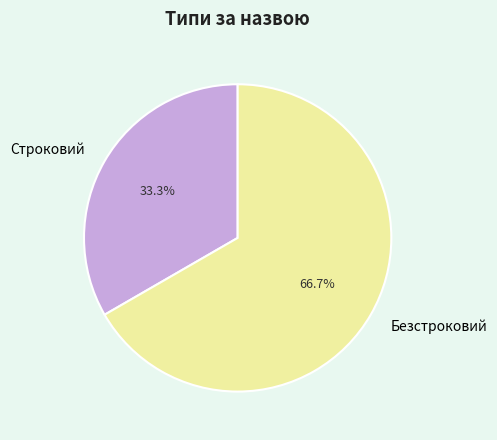

Is the sum of Строковий and Безстроковий greater than half?

Yes